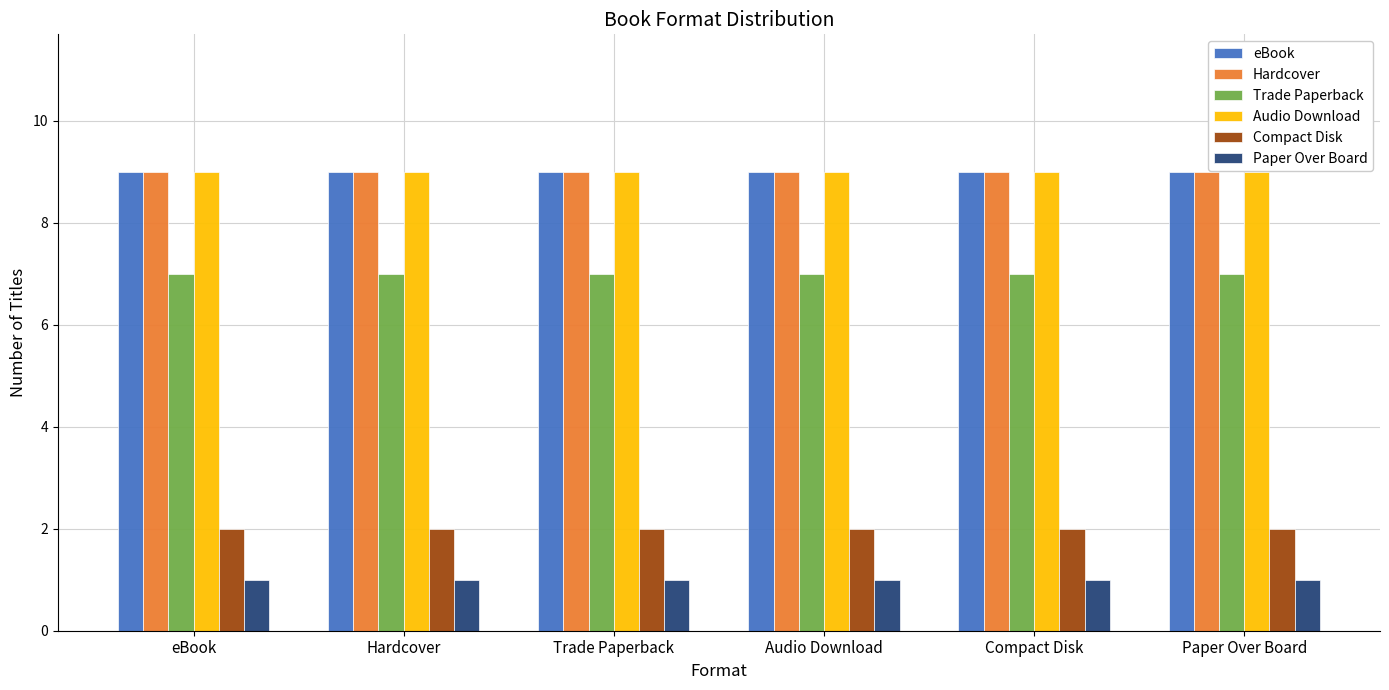

Reading left to right, extract all data points from this chart.

eBook: 9	9	9	9	9	9
Hardcover: 9	9	9	9	9	9
Trade Paperback: 7	7	7	7	7	7
Audio Download: 9	9	9	9	9	9
Compact Disk: 2	2	2	2	2	2
Paper Over Board: 1	1	1	1	1	1